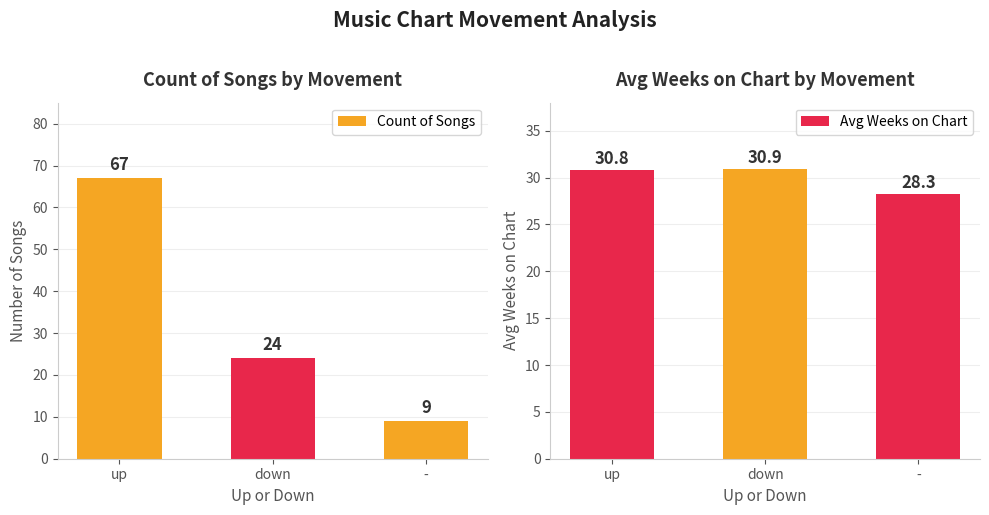

The Avg Weeks on Chart series shows 30.9 at down. True or false?

True